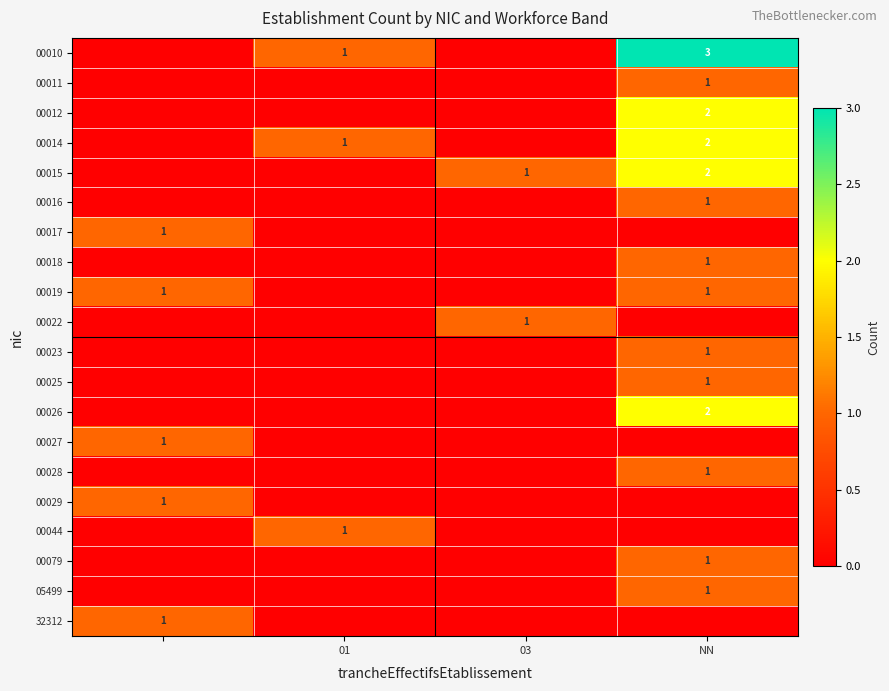

How many 00023 values are between 0 and 1?

4